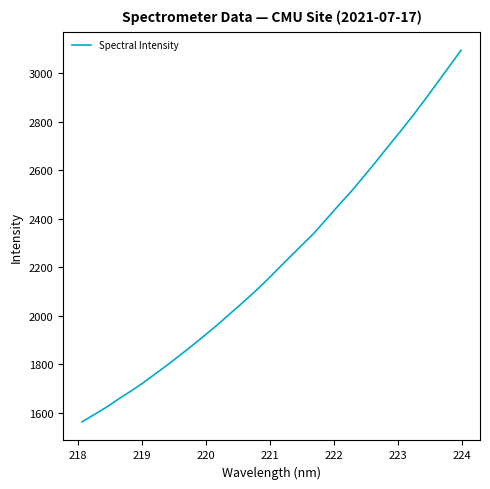

How many lines are shown in the chart?

1